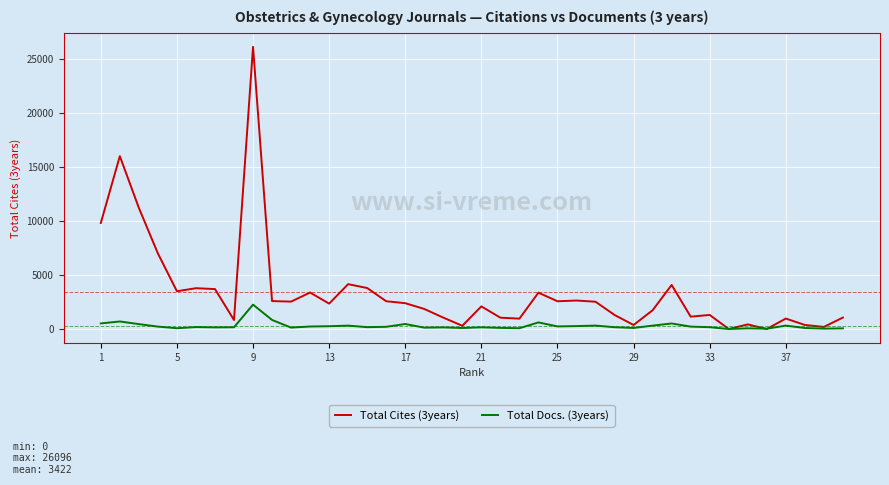

Rank the series by their average value, from lowest to highest.

Total Docs. (3years), Total Cites (3years)